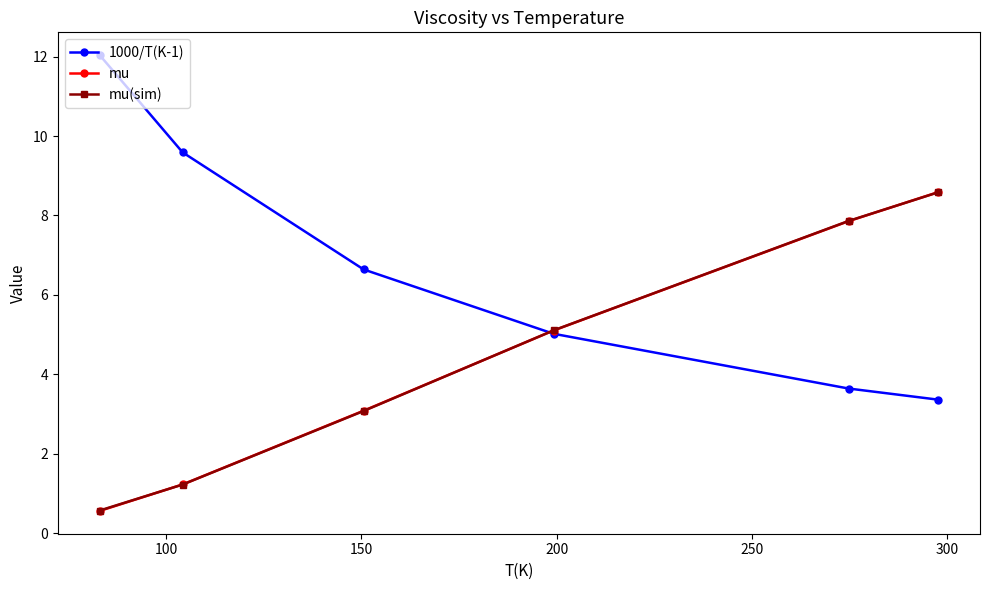

Reading left to right, list all the values displayed in this chart.

1000/T(K-1): 12.0	9.6	6.6	5.0	3.6	3.4
mu: 0.6	1.2	3.1	5.1	7.9	8.6
mu(sim): 0.6	1.2	3.1	5.1	7.9	8.6